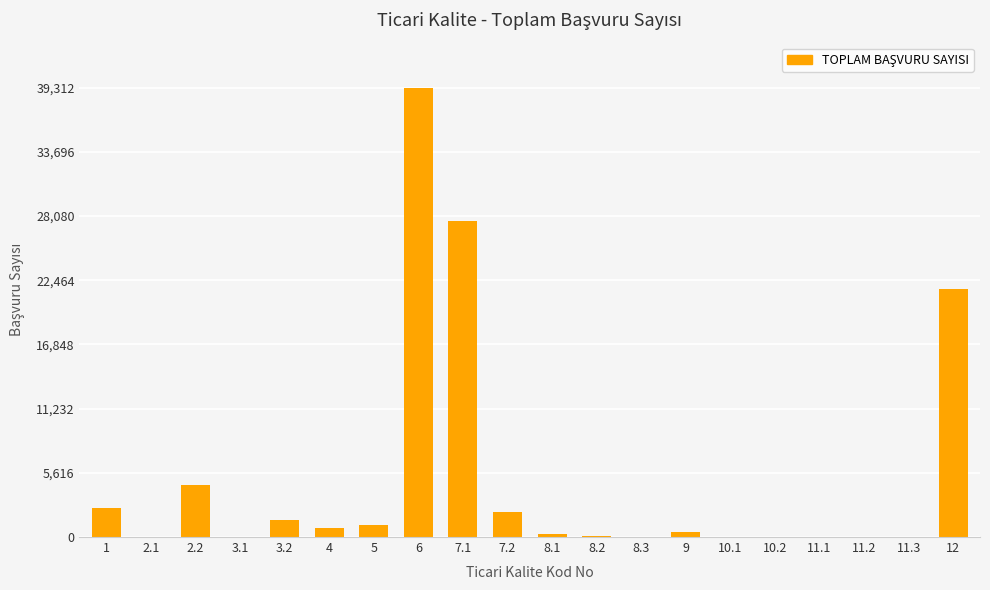

What is the change in value from 5 to 11.3?

-1068